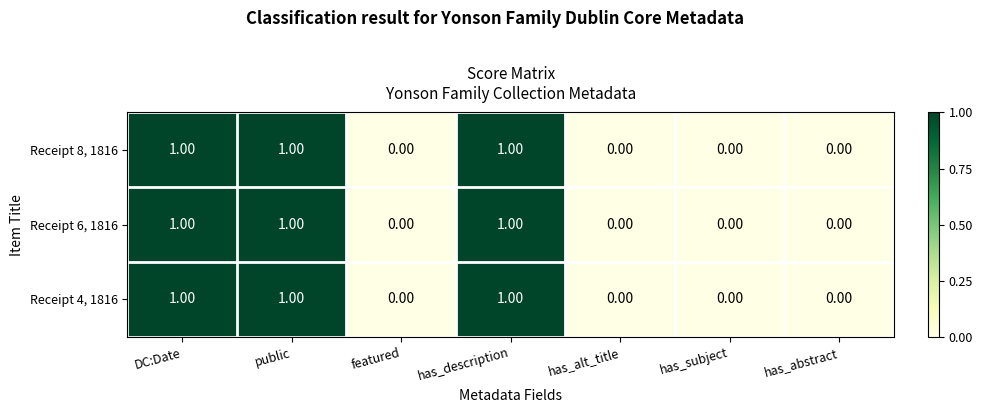

What is the sum of all Receipt 4, 1816 values?

3